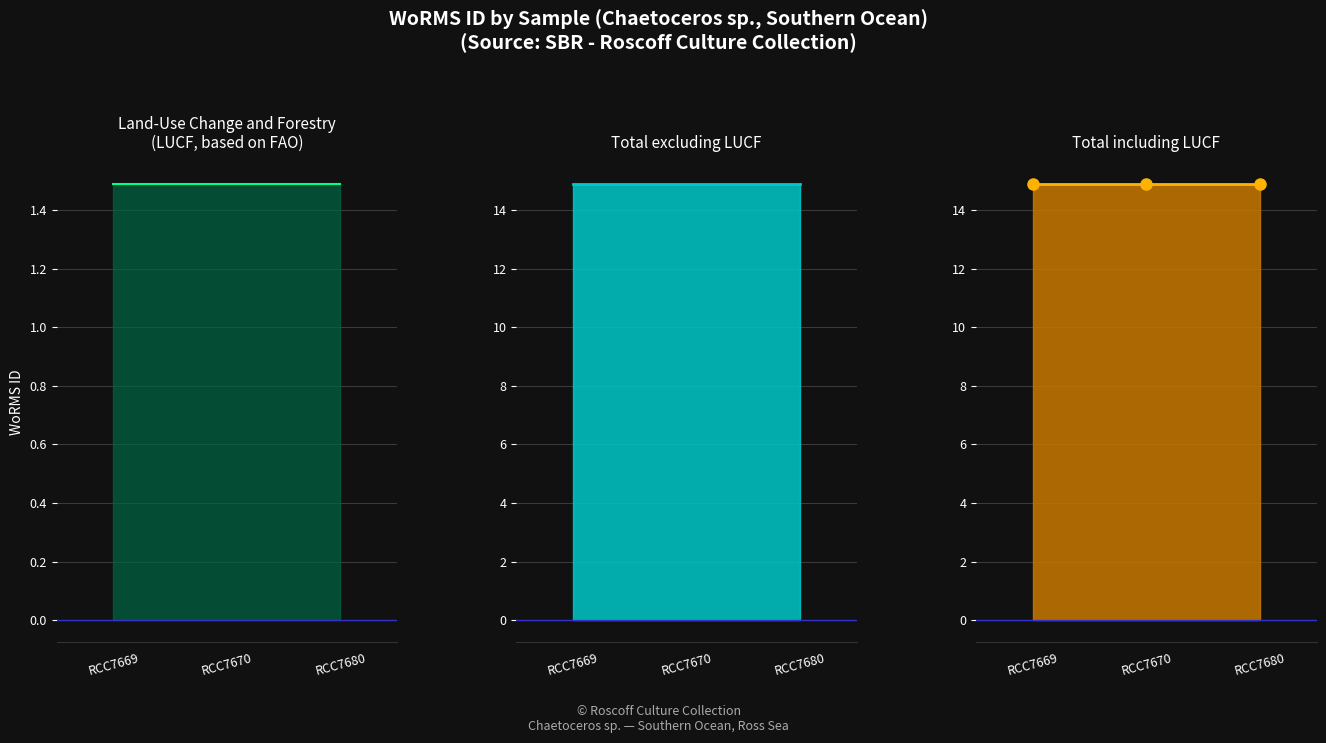

Is it true that LUCF line equals 0.7 at RCC7669?

False